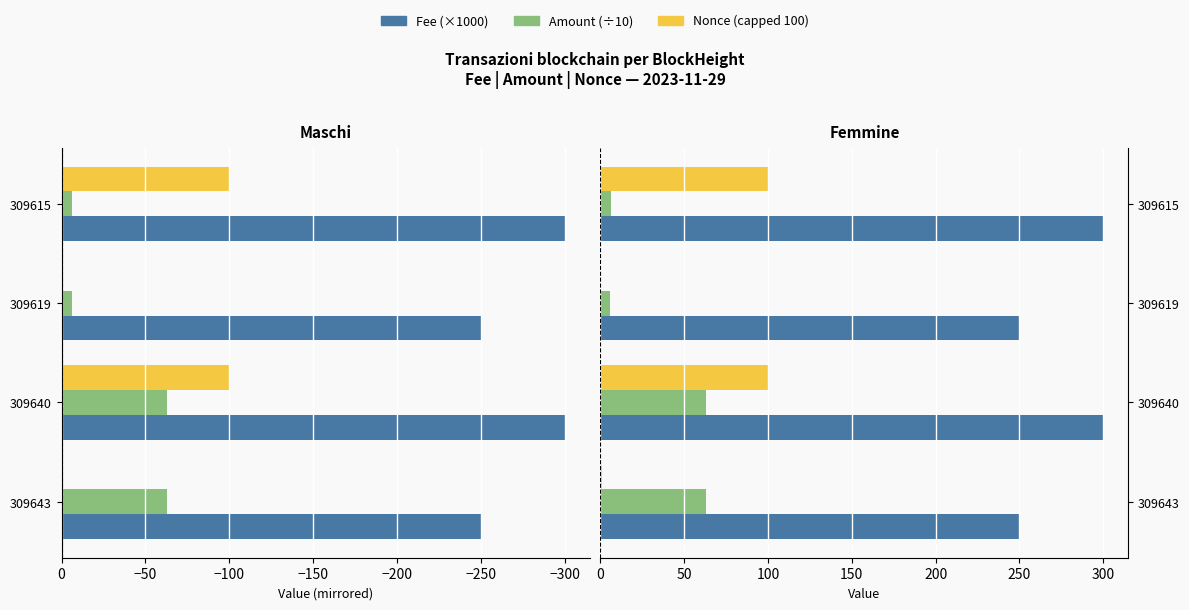

What is the lowest value of the Amount (÷10) series?

6.1